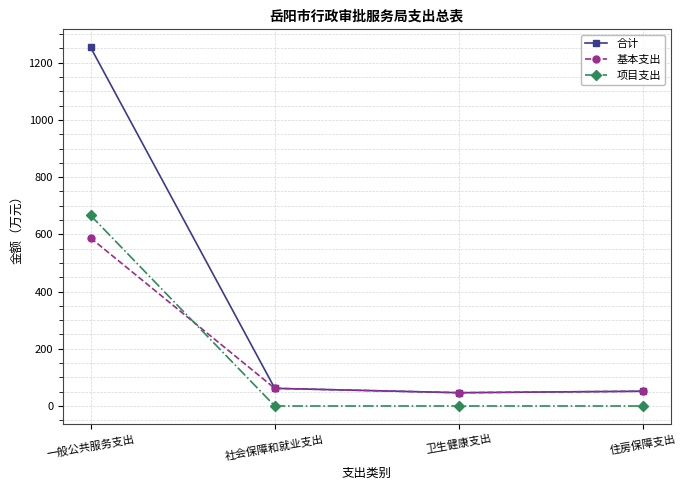

True or false: 项目支出 has a value of 274.5 at 卫生健康支出.

False